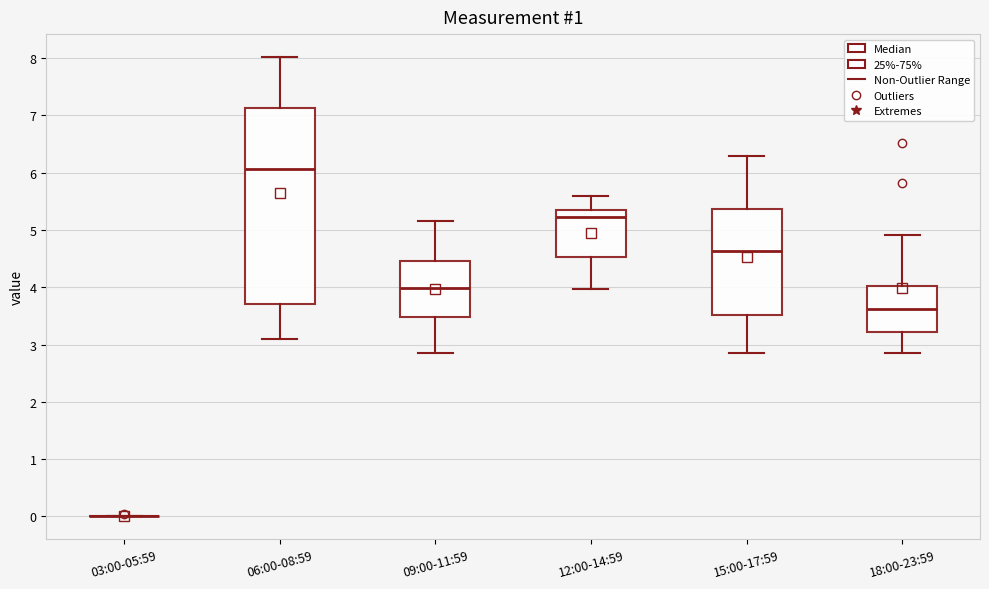

Comparing the boxes themselves (not the whiskers), which one is the tallest?

06:00-08:59